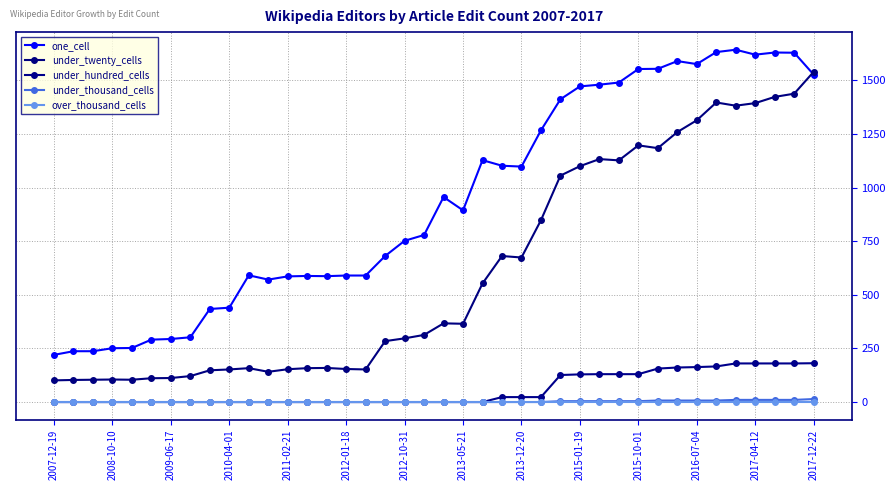

What are all the series names shown in the legend?

one_cell, under_twenty_cells, under_hundred_cells, under_thousand_cells, over_thousand_cells